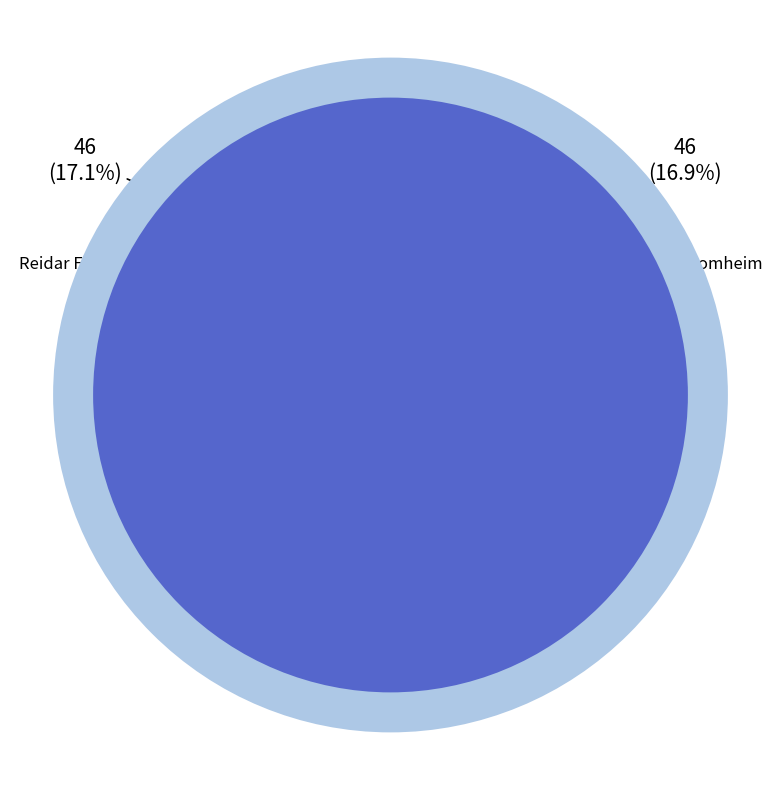

True or false: Jan Willy Oskal accounts for 7% of the total.

False